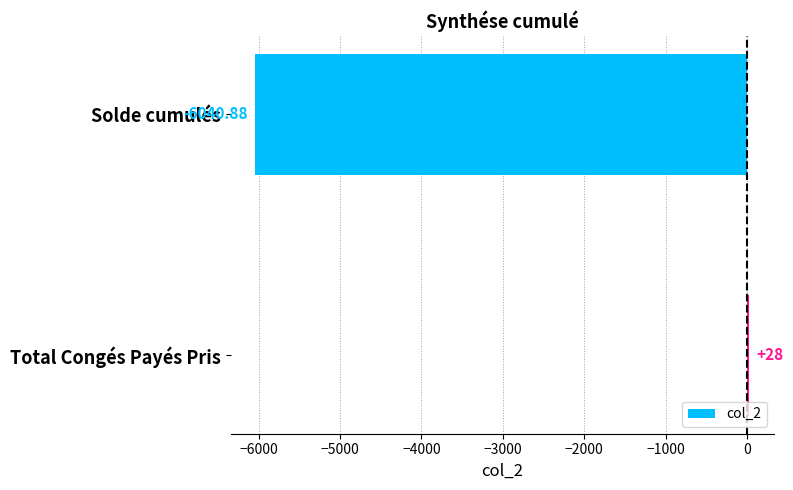

Which category has the lowest value across all series?

Solde cumulés